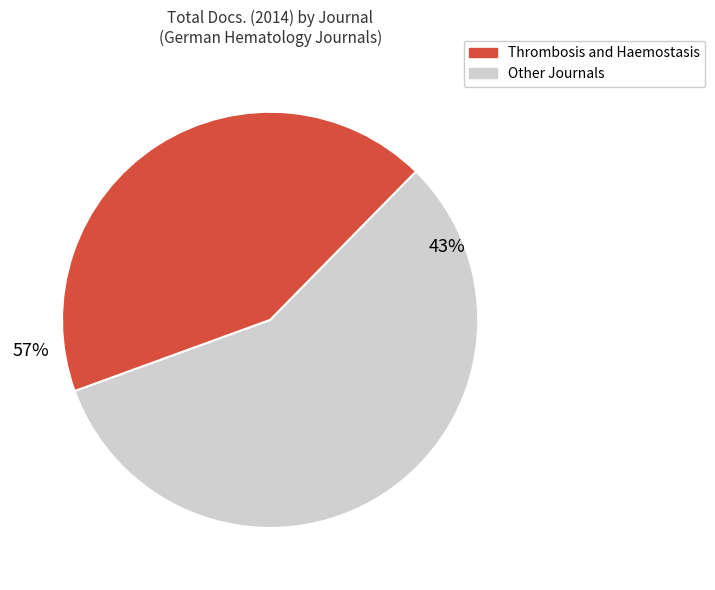

Is it true that Immunobiology is 14% of the pie?

False